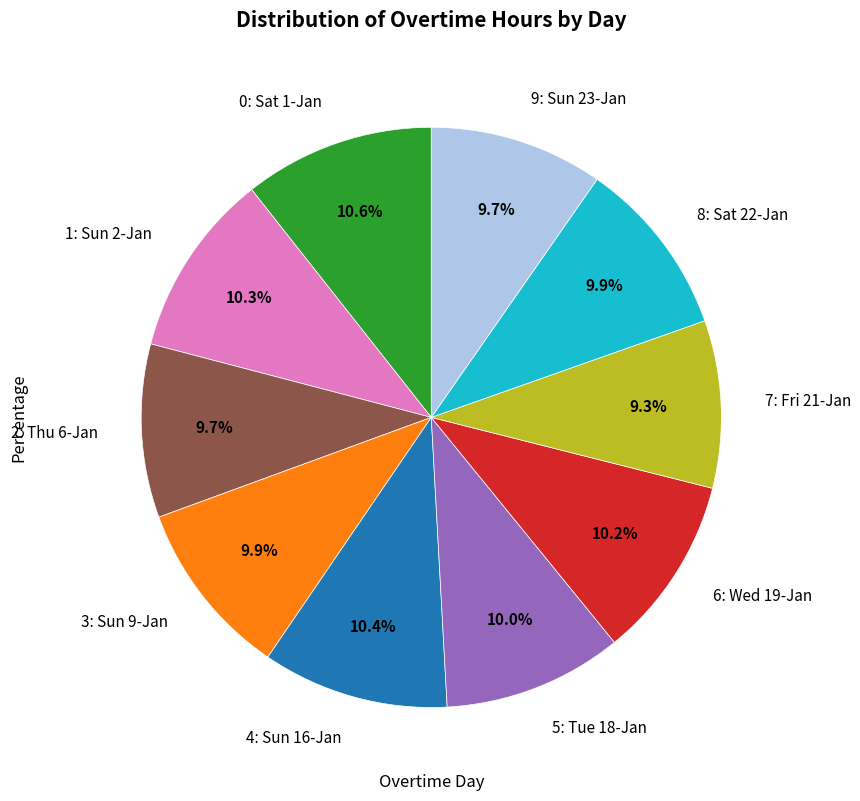

Does any single category account for the majority?

No